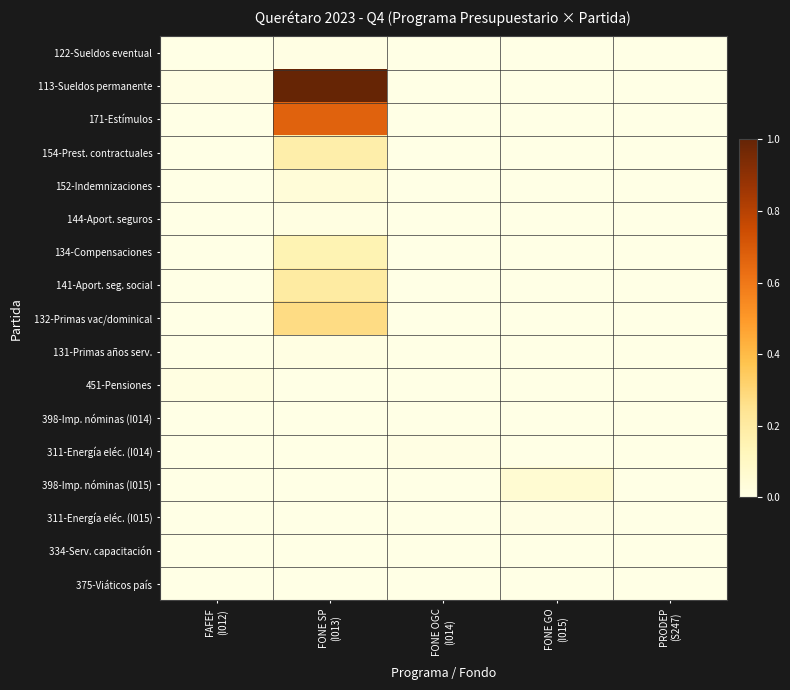

Rank the series by their maximum value, from lowest to highest.

375-Viáticos país, 398-Imp. nóminas (I014), 334-Serv. capacitación, 122-Sueldos eventual, 311-Energía eléc. (I015), 311-Energía eléc. (I014), 131-Primas años serv., 144-Aport. seguros, 451-Pensiones, 152-Indemnizaciones, 398-Imp. nóminas (I015), 134-Compensaciones, 154-Prest. contractuales, 141-Aport. seg. social, 132-Primas vac/dominical, 171-Estímulos, 113-Sueldos permanente